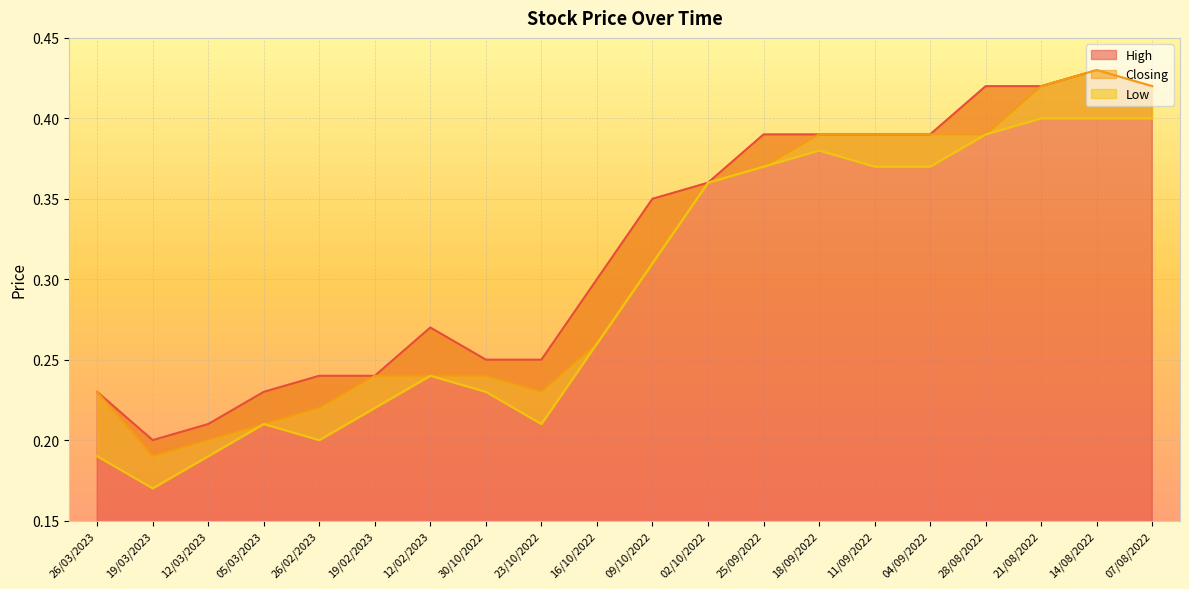

How many distinct data groups are displayed?

3